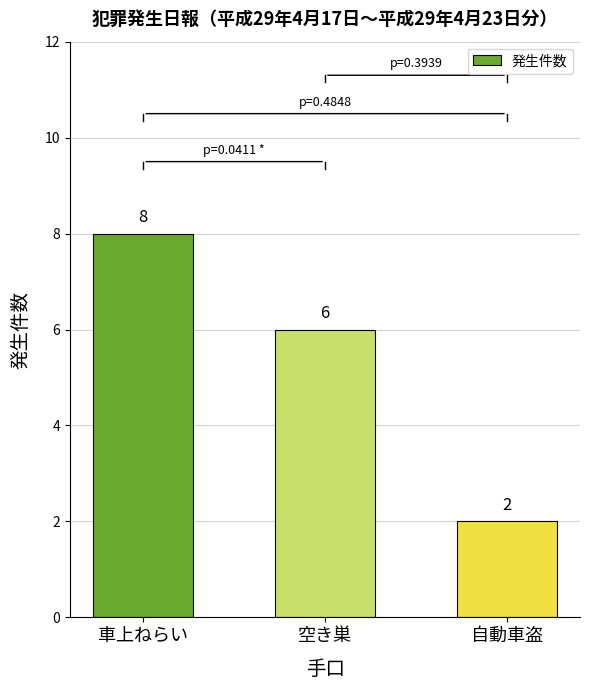

Reading left to right, transcribe all the data shown in this chart.

8	6	2